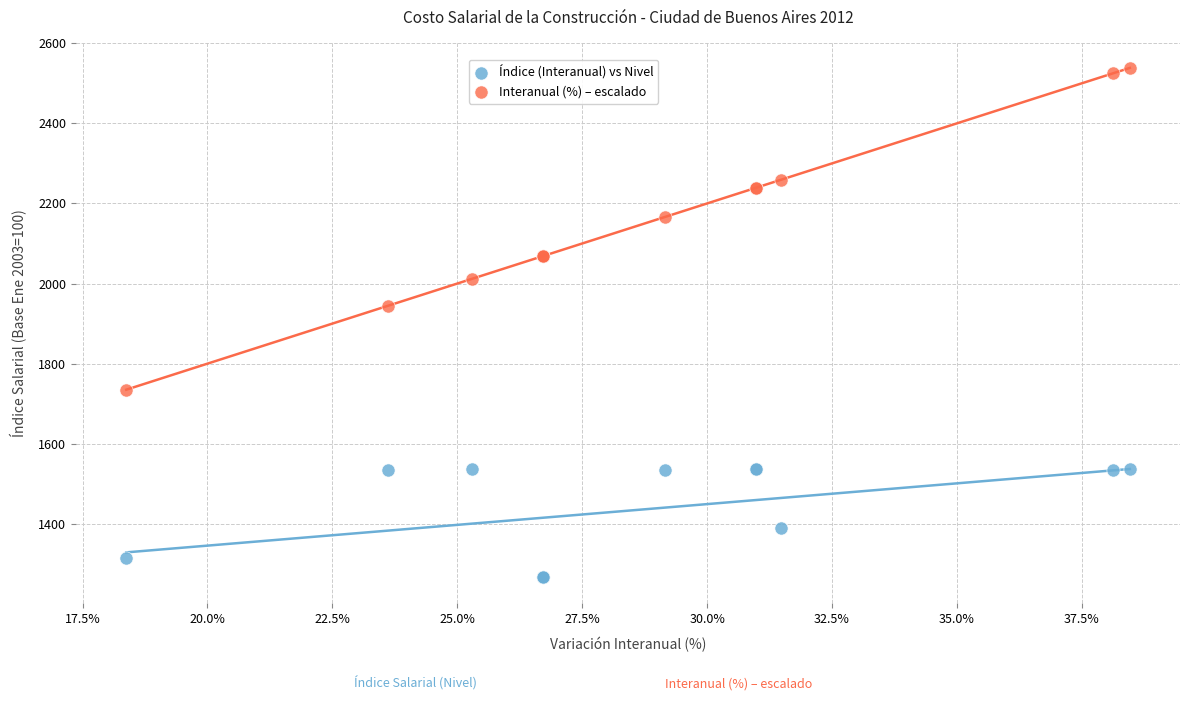

In the Interanual (%) – escalado series, what Y value is closest to 2136?

2166.3